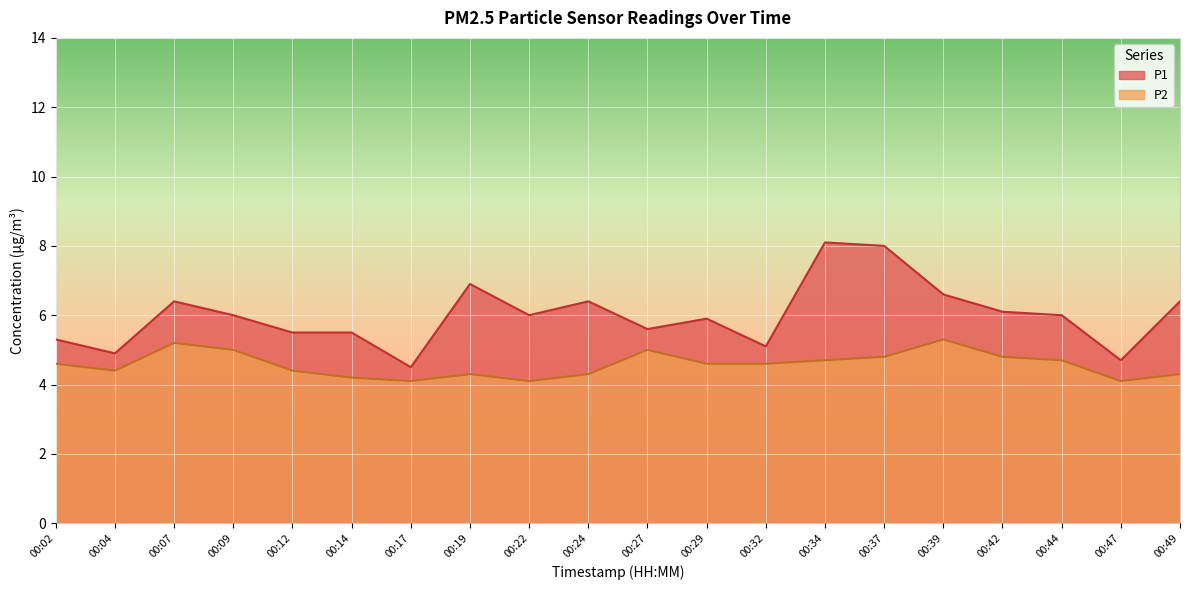

How many interior local peaks does the P1 series have?

5